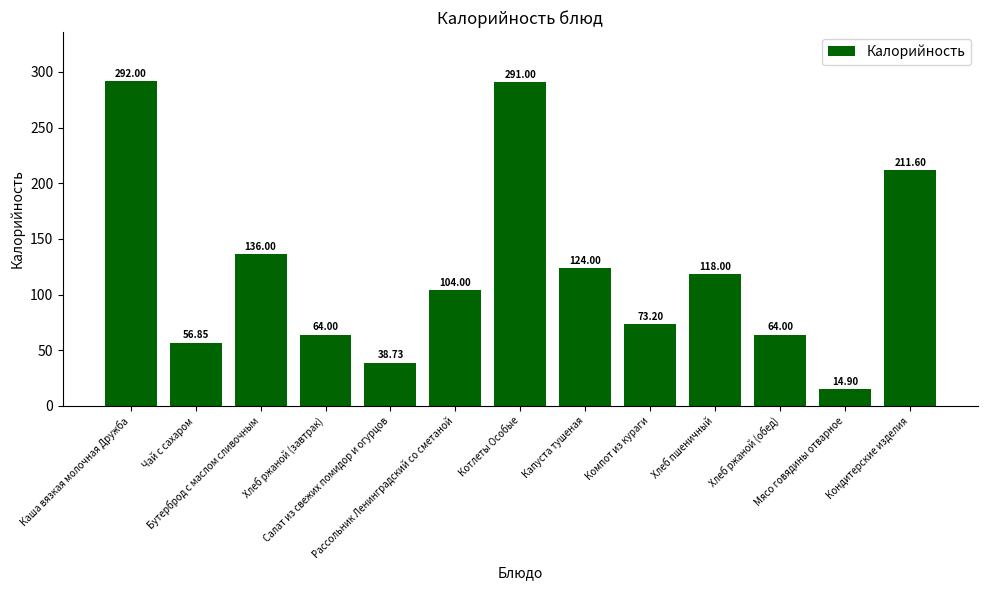

What is the sum of all values?

1588.3